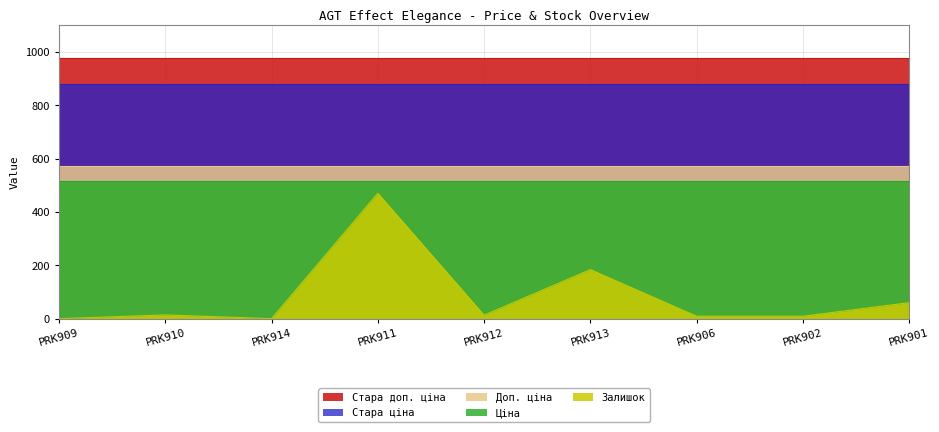

What is the label of the 2nd point from the right?

PRK902